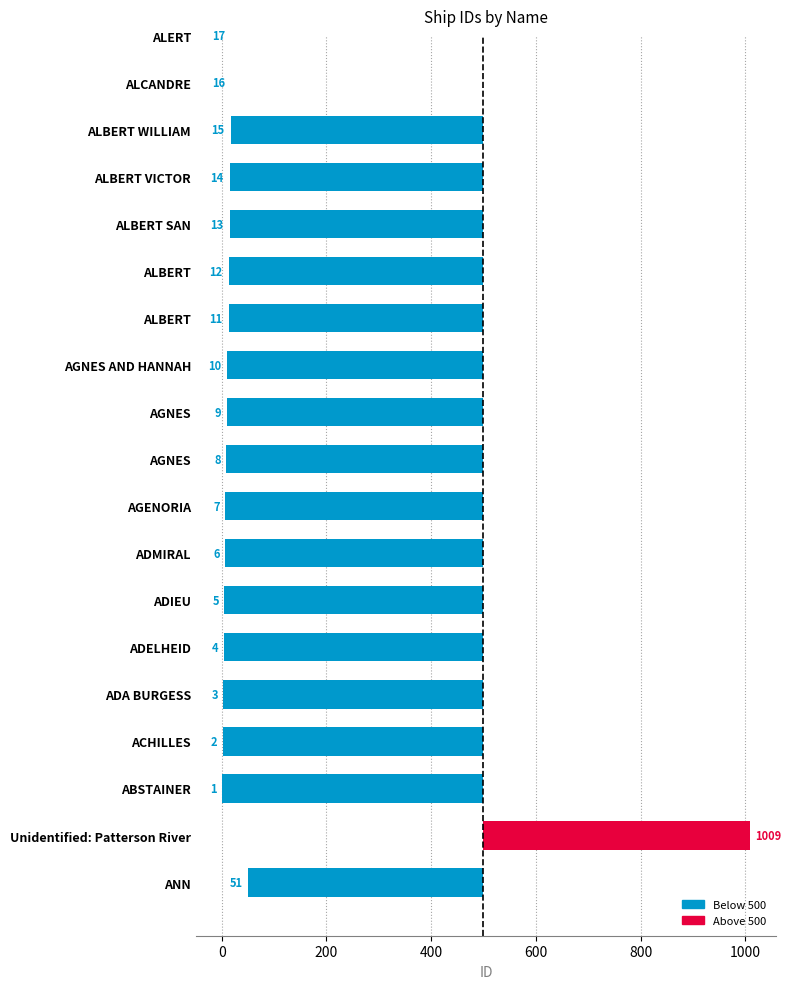

True or false: the data shows -215 at ALBERT.

False